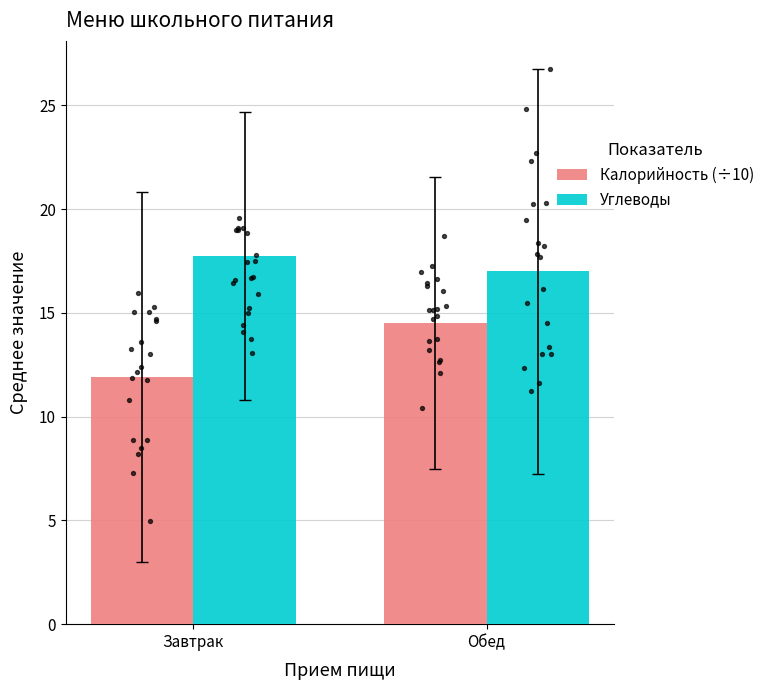

Which series has the largest Y range (max minus min)?

Калорийность (÷10)